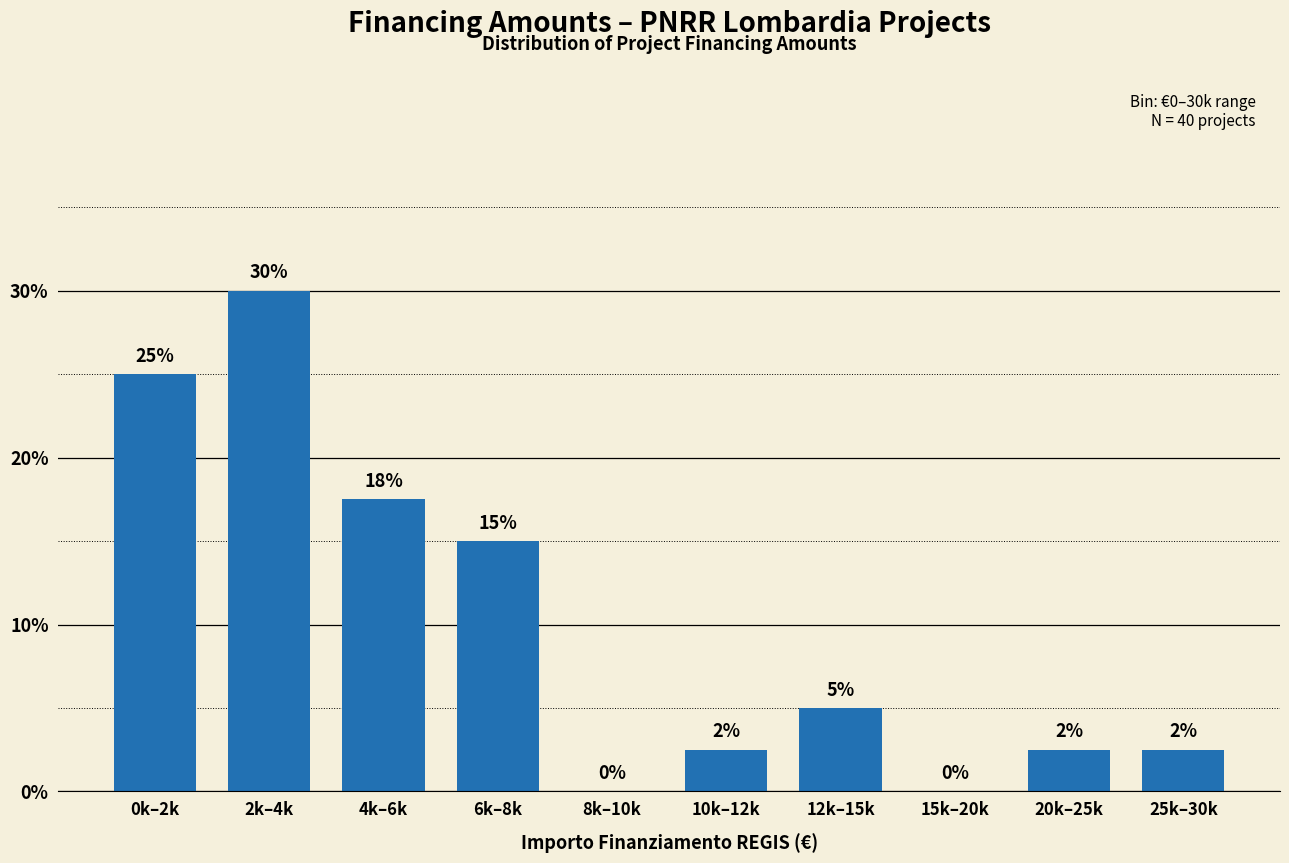

Where does the data first go above 5?

0k–2k